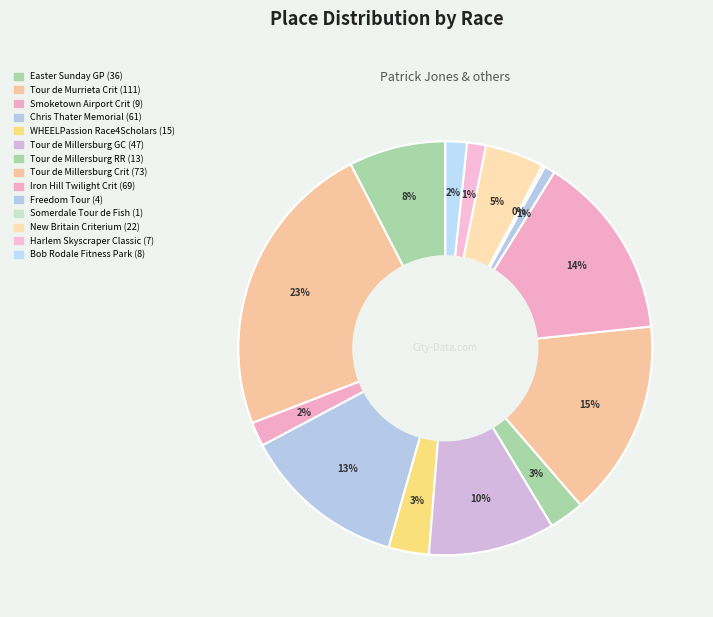

What portion of the pie excludes Freedom Tour?

99.2%